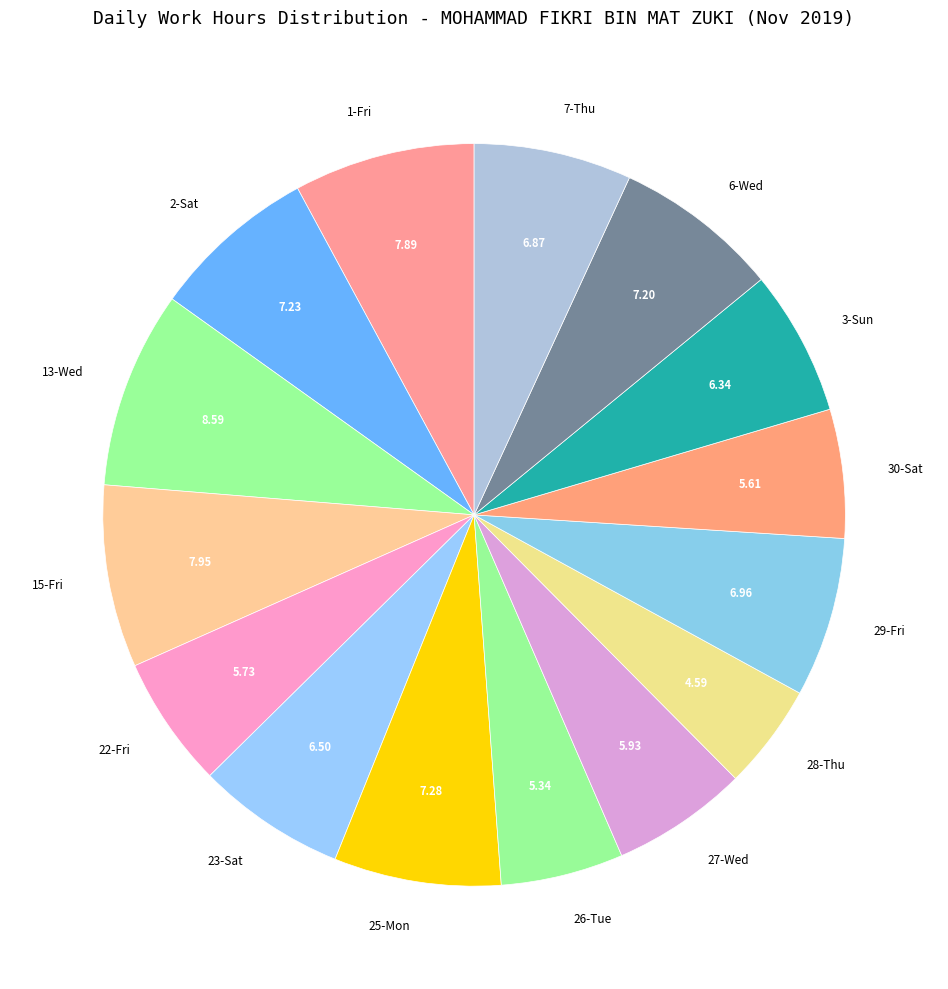

The 7-Thu slice represents 7% of the pie. True or false?

True